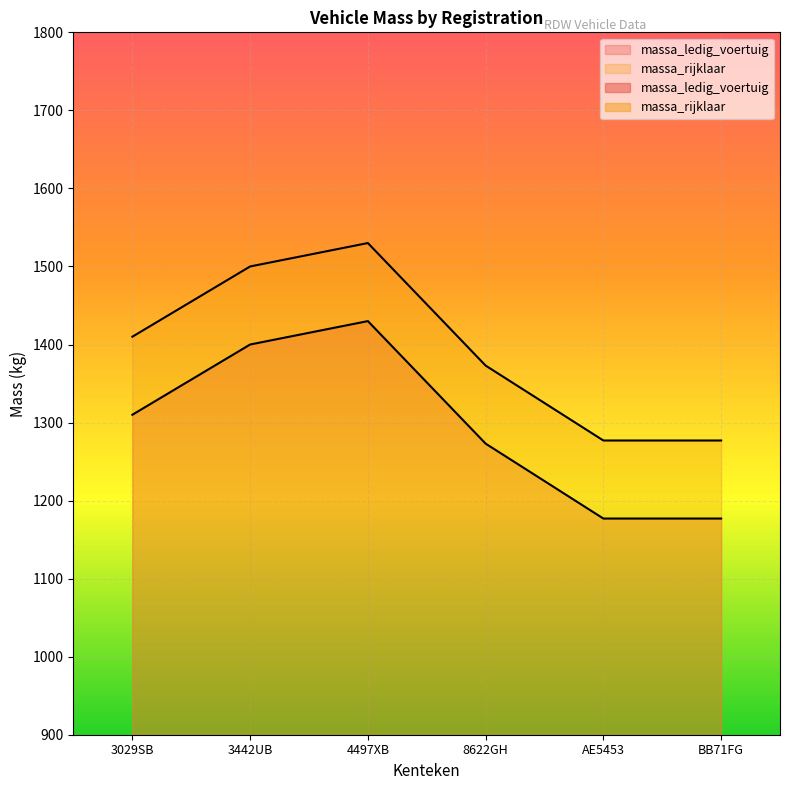

True or false: massa_ledig_voertuig has a value of 1400 at 3442UB.

True